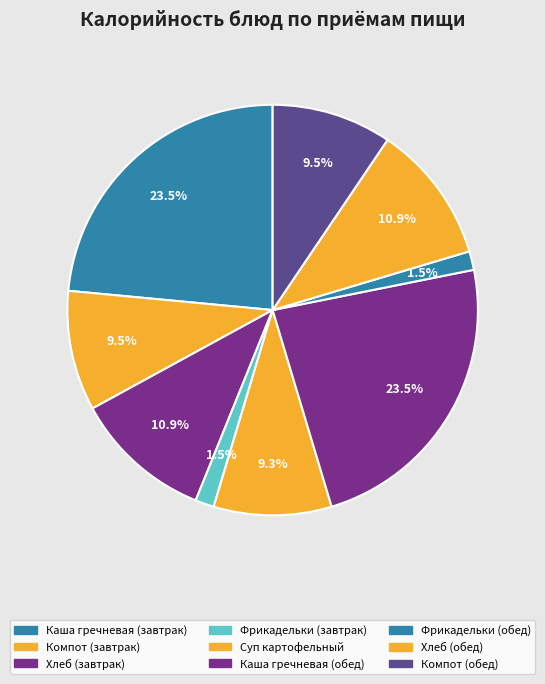

How many slices are in this pie chart?

9